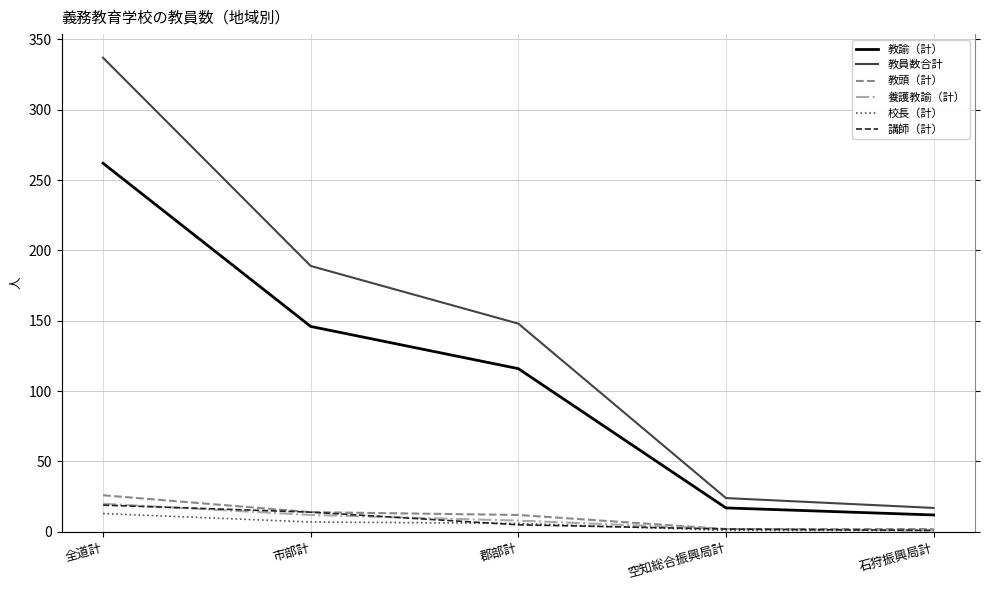

What is the value of the 講師（計） point at the 4th from the left?

2